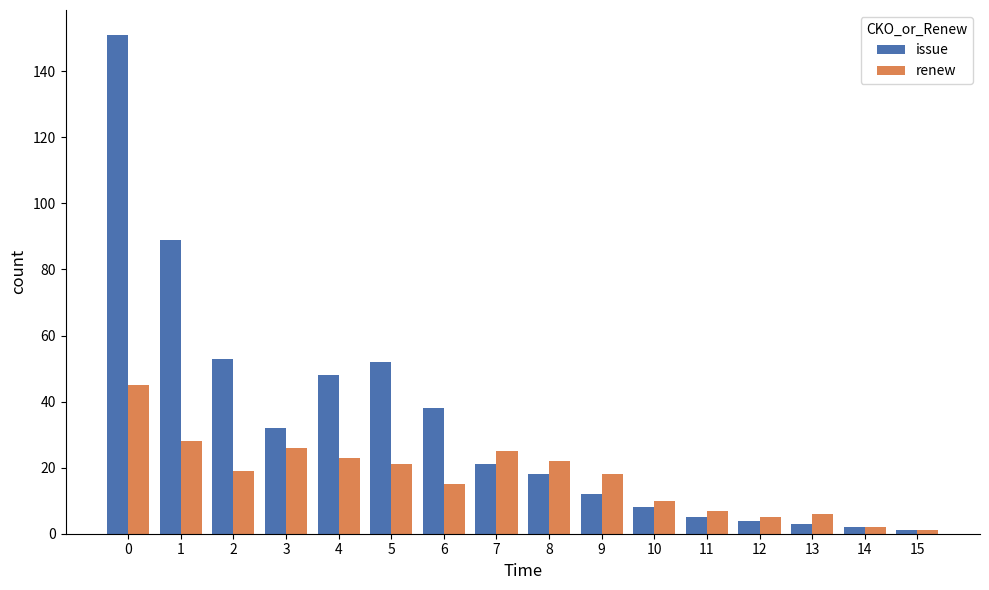

Where is issue nearest to the value 76?

1